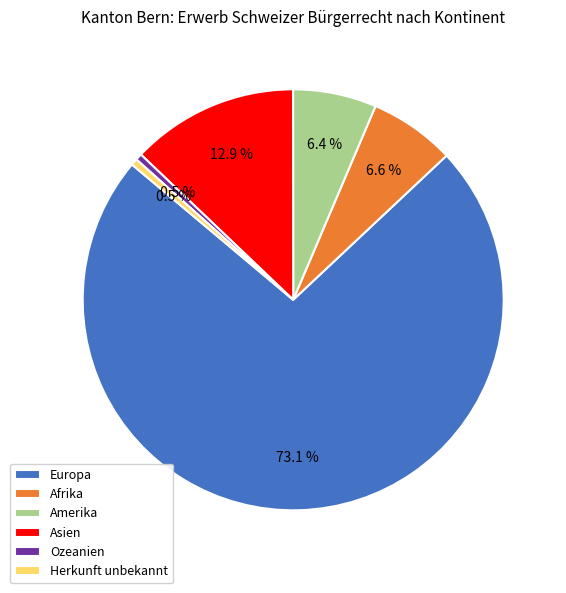

Which slice is the largest?

Europa